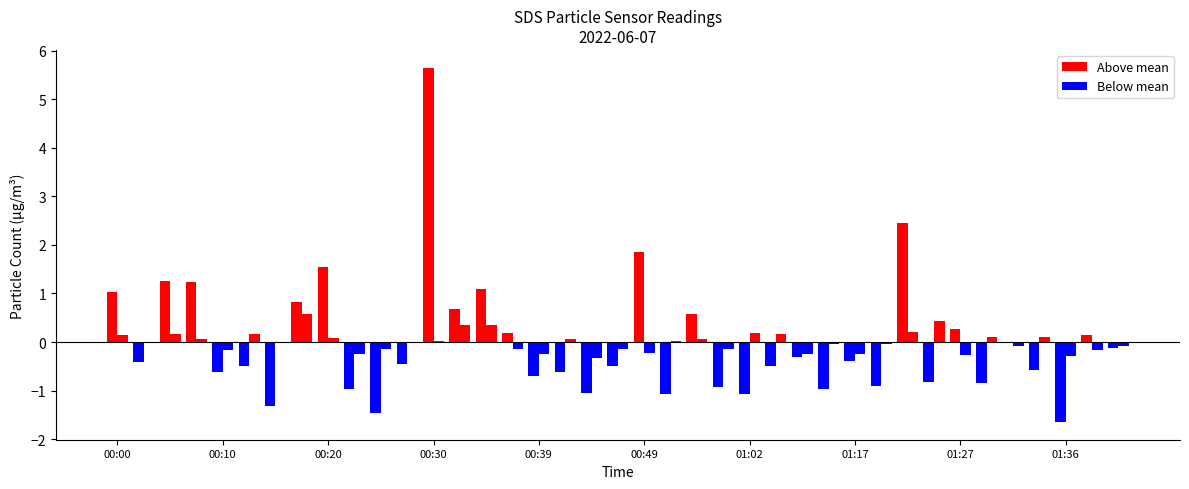

How many groups of bars are there?

39